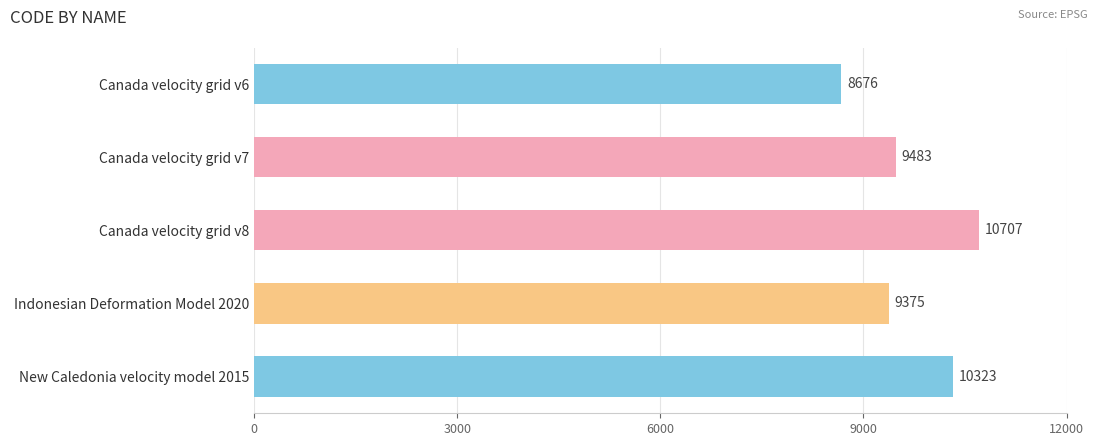

The value at Canada velocity grid v6 is 8676. True or false?

True